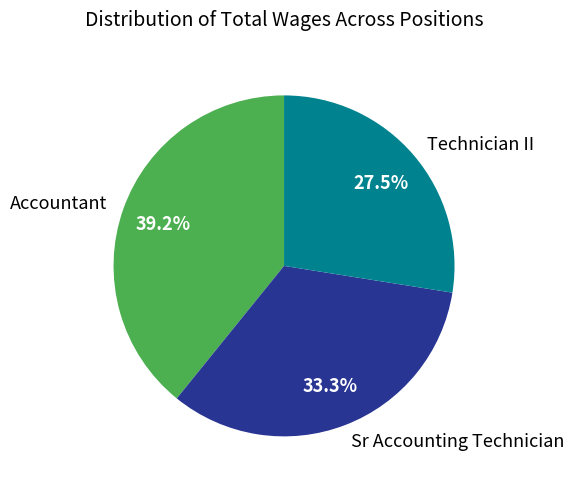

To the nearest percent, what is the difference between the Technician II and Accountant slice percentages?

12%